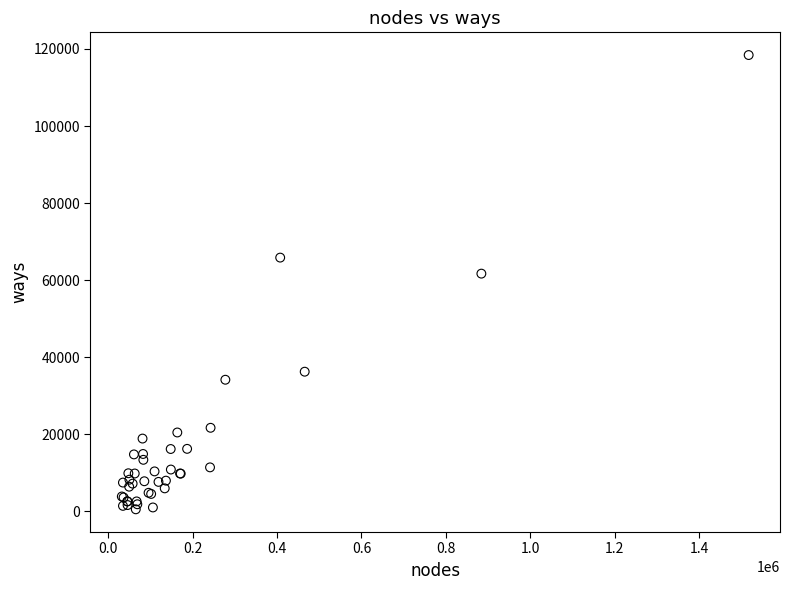

What Y value in the scatter plot is closest to 59472?

61690